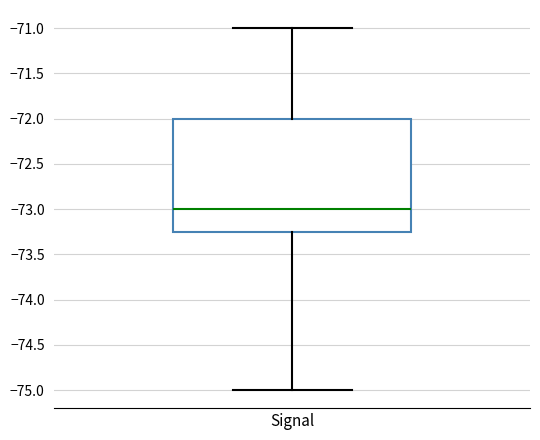

Read this box plot against the y-axis: the position of the median line, the range covered by the box, and the ends of both whiskers. The values are not printed on the chart, so give them approximately, as read against the axis.

median -73.00, box -73.25 to -72.00, whiskers -75.00 to -71.00